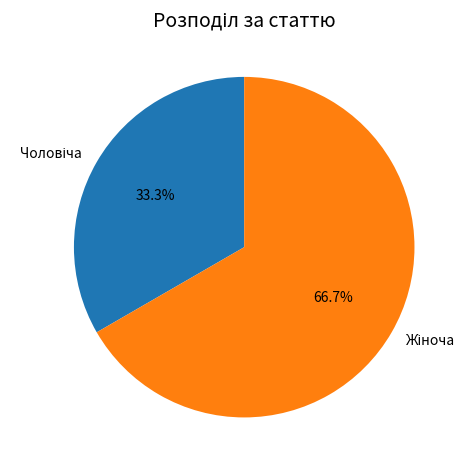

How many segments does this pie chart have?

2